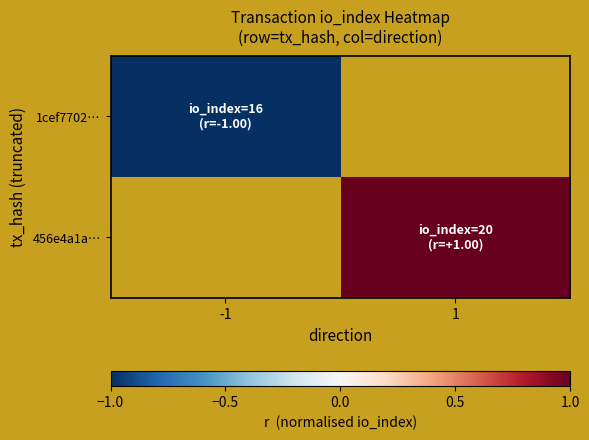

True or false: 1cef7702… has a value of -1.0 at -1.

True